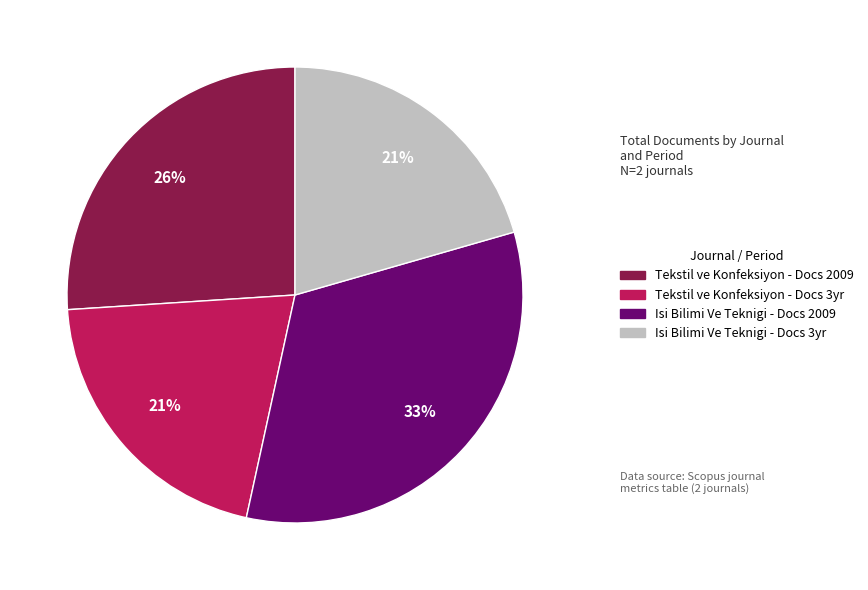

Count the number of slices in the pie.

4